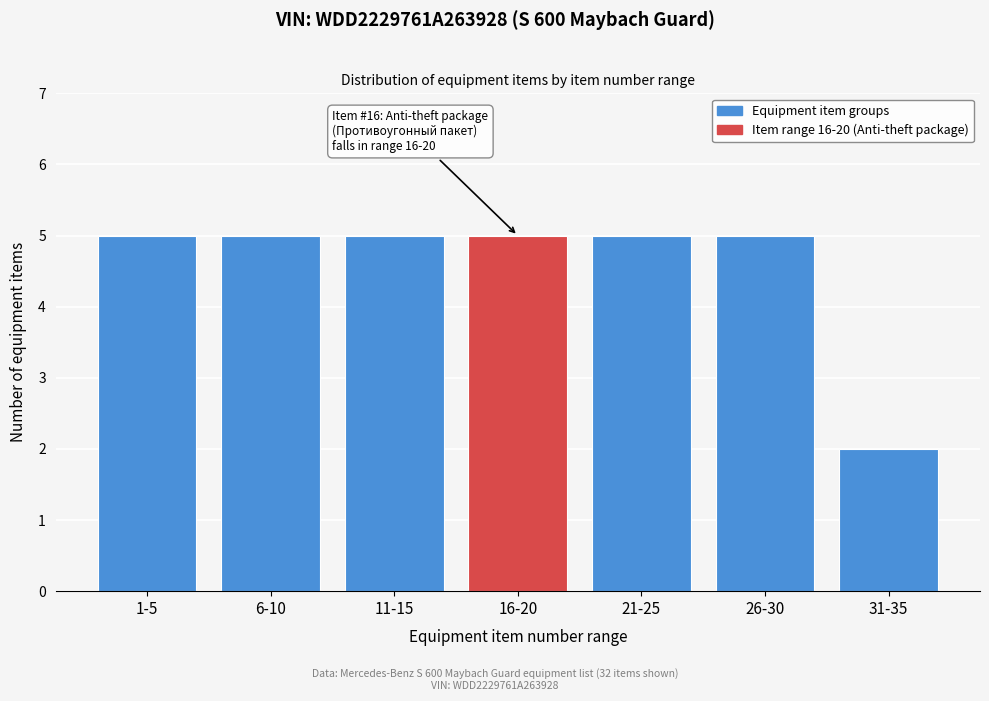

Reading left to right, what are all the values shown in this chart?

1-5=5	6-10=5	11-15=5	16-20=5	21-25=5	26-30=5	31-35=2